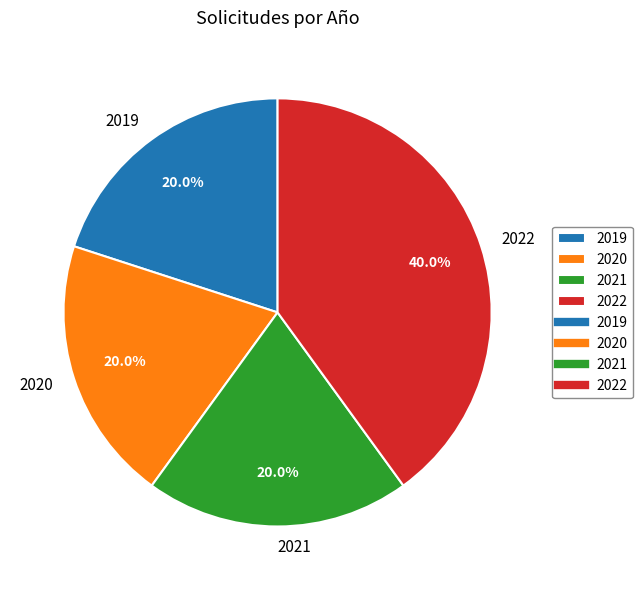

Do 2022 and 2021 together represent more than half of the pie?

Yes